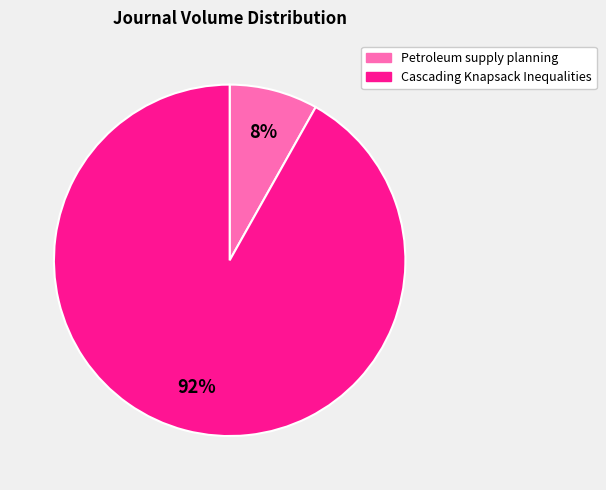

Do Petroleum supply planning and Cascading Knapsack Inequalities together represent more than half of the pie?

Yes